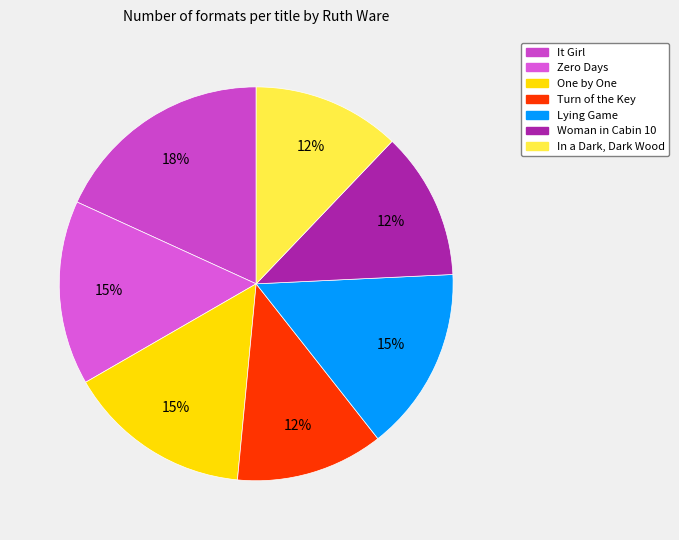

Between Turn of the Key and It Girl, which is larger?

It Girl